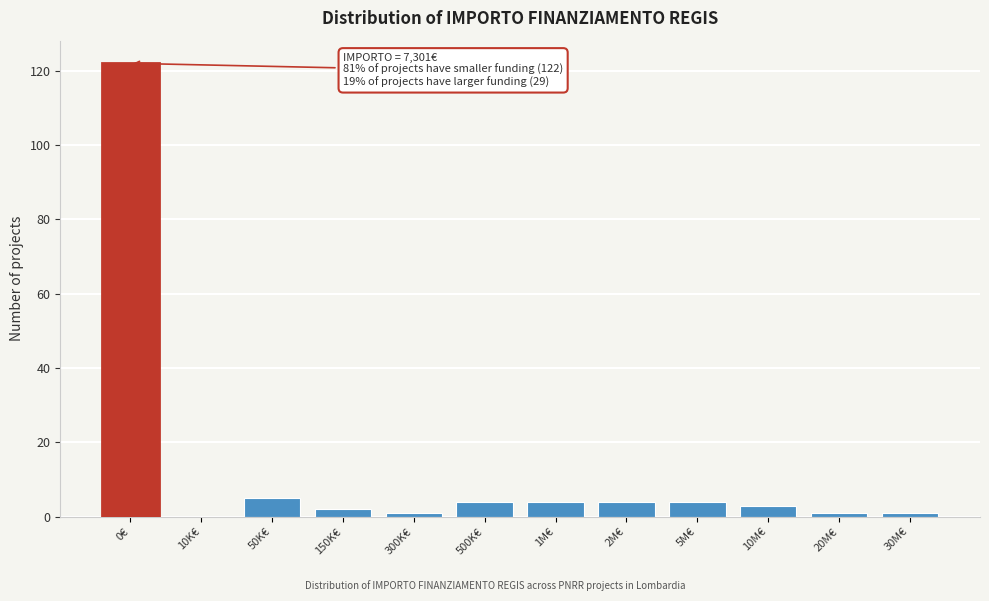

Reading left to right, list all the values displayed in this chart.

0€=122	10K€=0	50K€=5	150K€=2	300K€=1	500K€=4	1M€=4	2M€=4	5M€=4	10M€=3	20M€=1	30M€=1